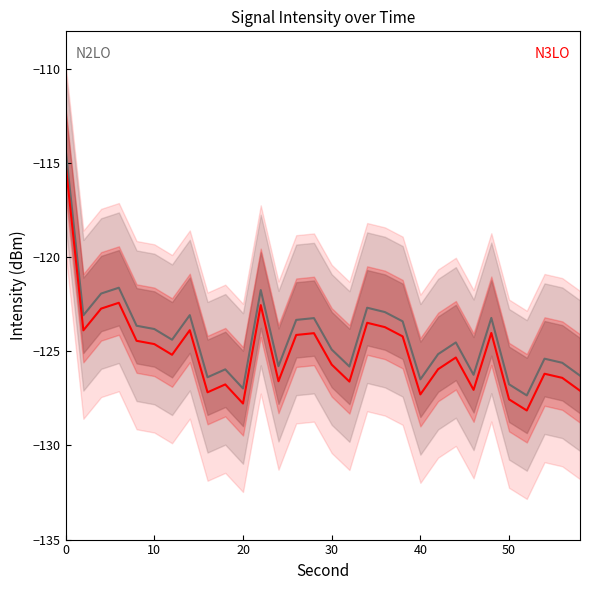

Reading left to right, list all the values displayed in this chart.

N2LO mean: -114.3	-123.1	-121.9	-121.6	-123.6	-123.8	-124.4	-123.1	-126.4	-126.0	-127.0	-121.7	-125.8	-123.3	-123.2	-124.9	-125.8	-122.7	-122.9	-123.4	-126.5	-125.1	-124.5	-126.2	-123.2	-126.8	-127.3	-125.4	-125.6	-126.3
N3LO mean: -115.1	-123.9	-122.7	-122.4	-124.4	-124.6	-125.2	-123.9	-127.2	-126.8	-127.8	-122.5	-126.6	-124.1	-124.0	-125.7	-126.6	-123.5	-123.7	-124.2	-127.3	-125.9	-125.3	-127.0	-124.0	-127.6	-128.1	-126.2	-126.4	-127.1